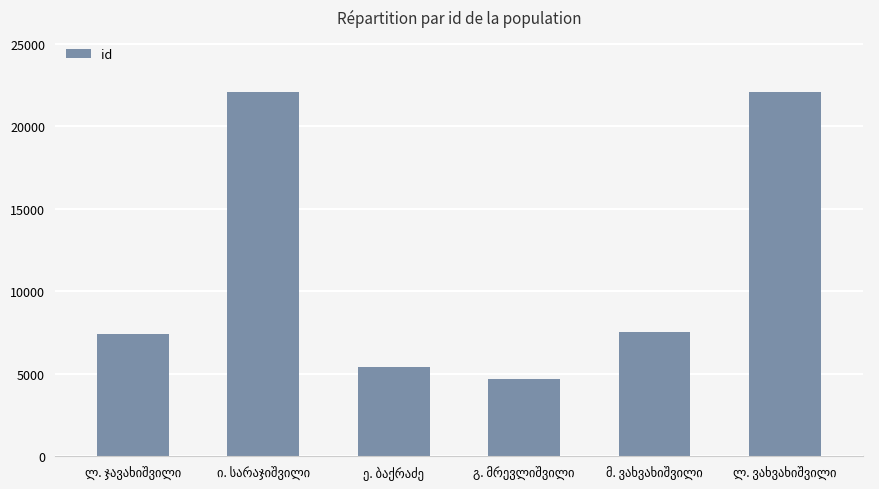

How many categories are shown in the chart?

6